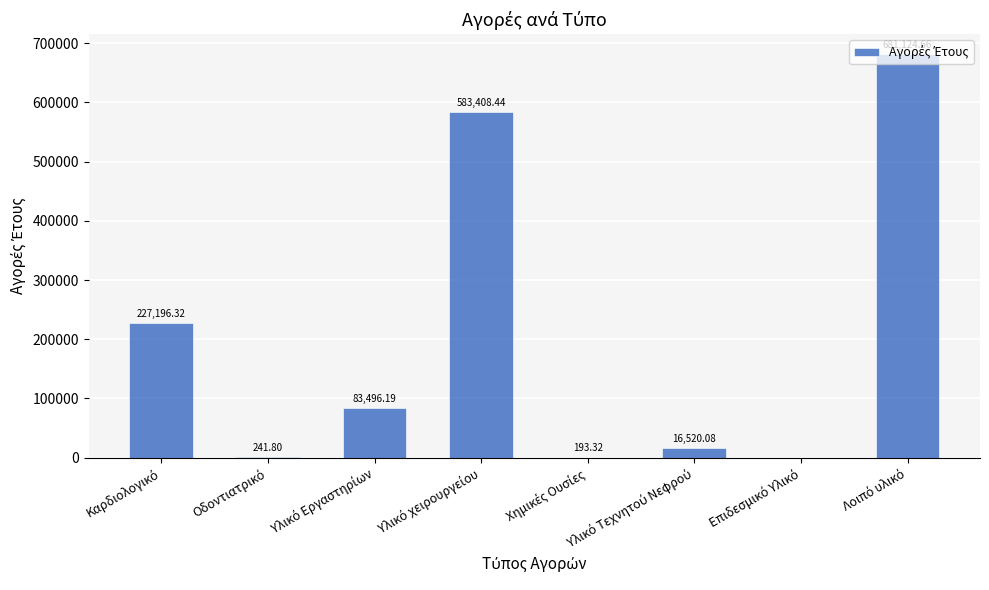

How many values are above zero?

7